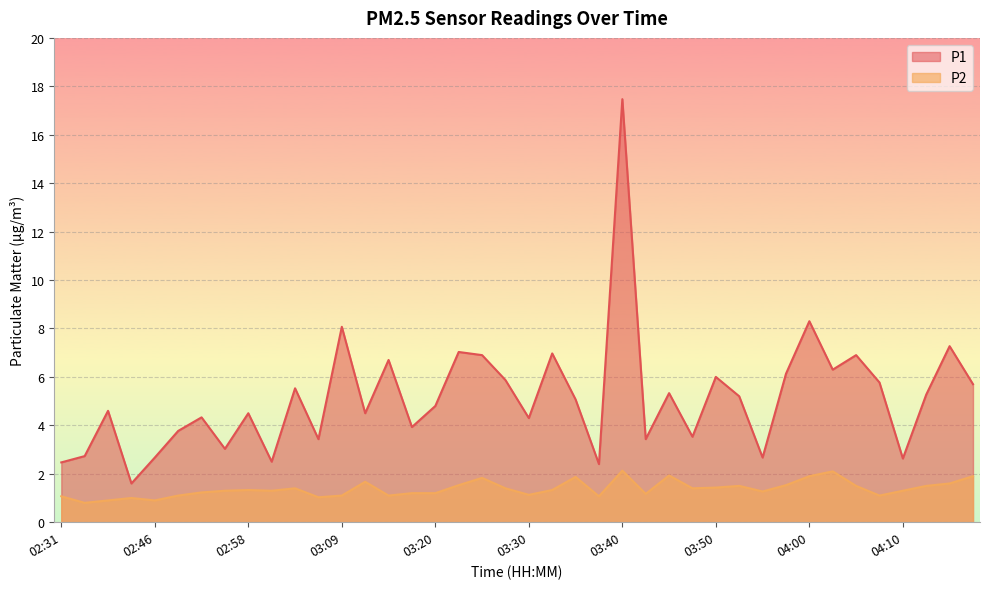

What is the difference between the maximum and minimum values in the P1 series?

15.9